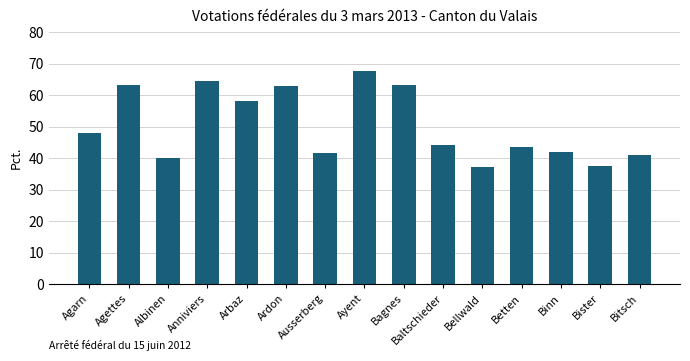

Count the number of data series in this chart.

1